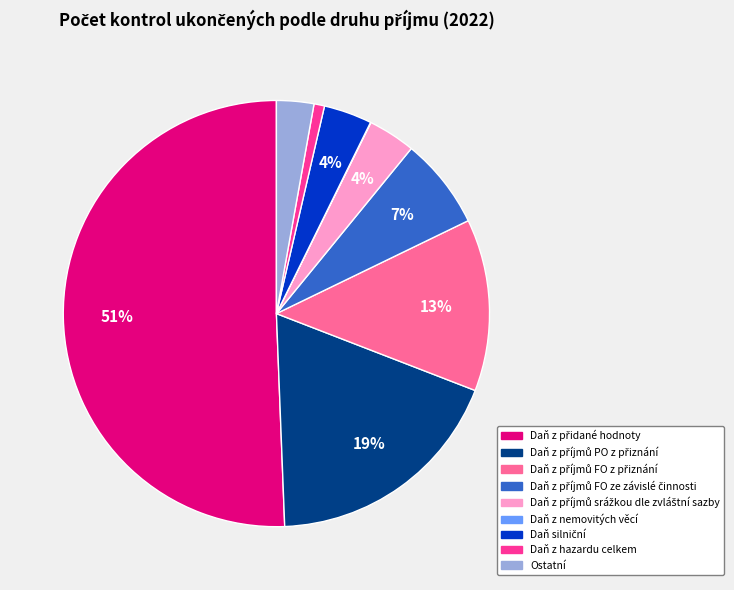

To the nearest percent, what is the average slice percentage?

11%